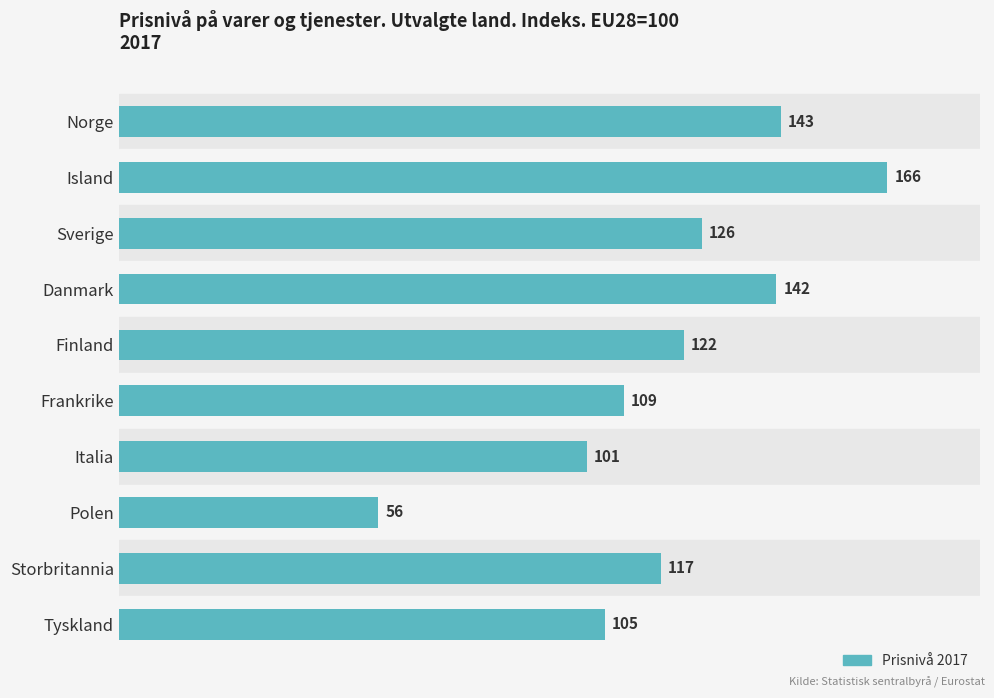

Reading bottom to top, transcribe all the data shown in this chart.

Tyskland=105	Storbritannia=117	Polen=56	Italia=101	Frankrike=109	Finland=122	Danmark=142	Sverige=126	Island=166	Norge=143